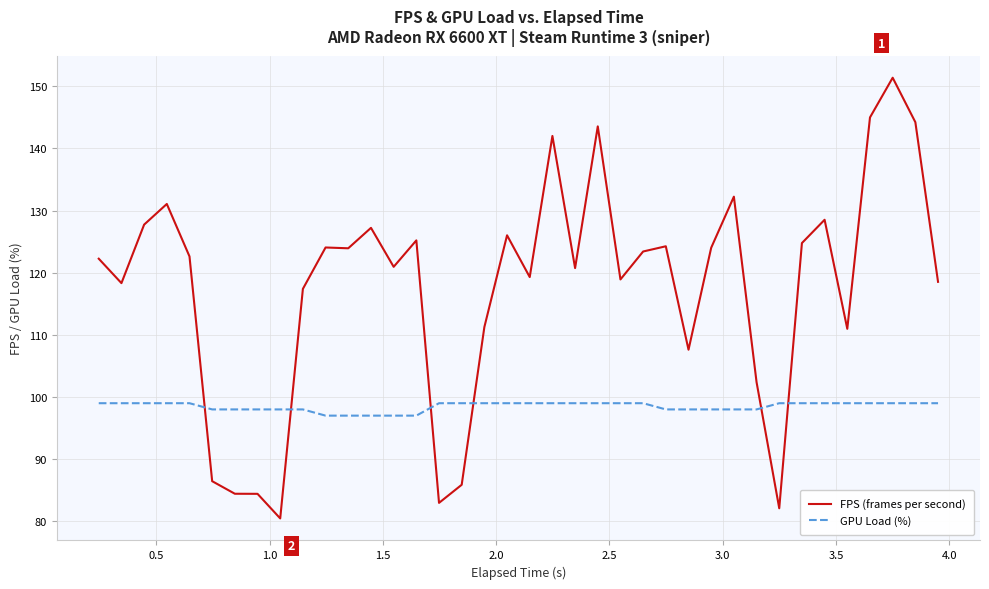

What is the minimum value shown in the chart?

80.5